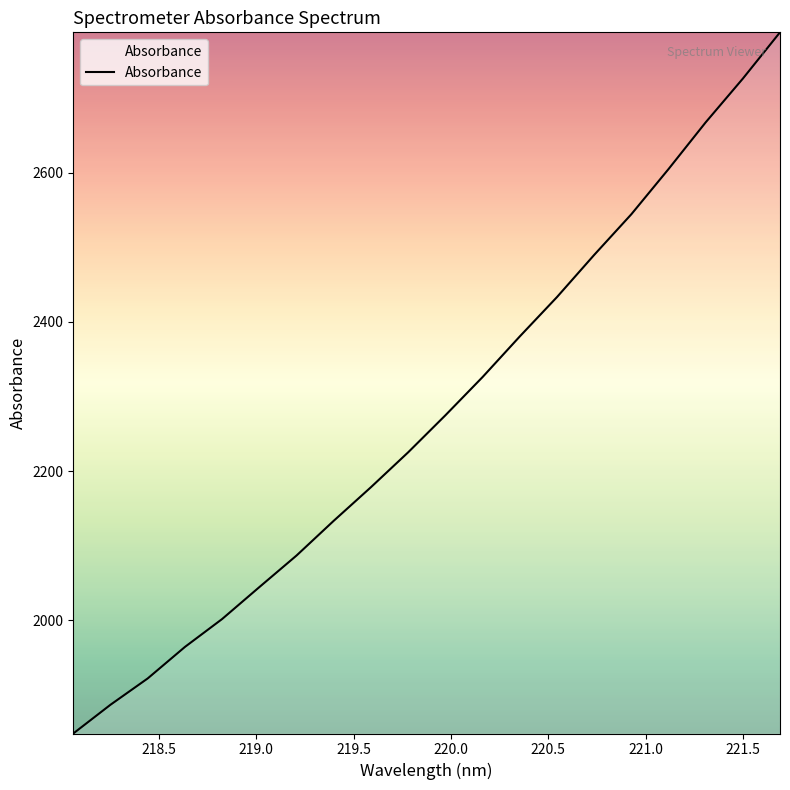

What is the smallest value displayed?

1848.6